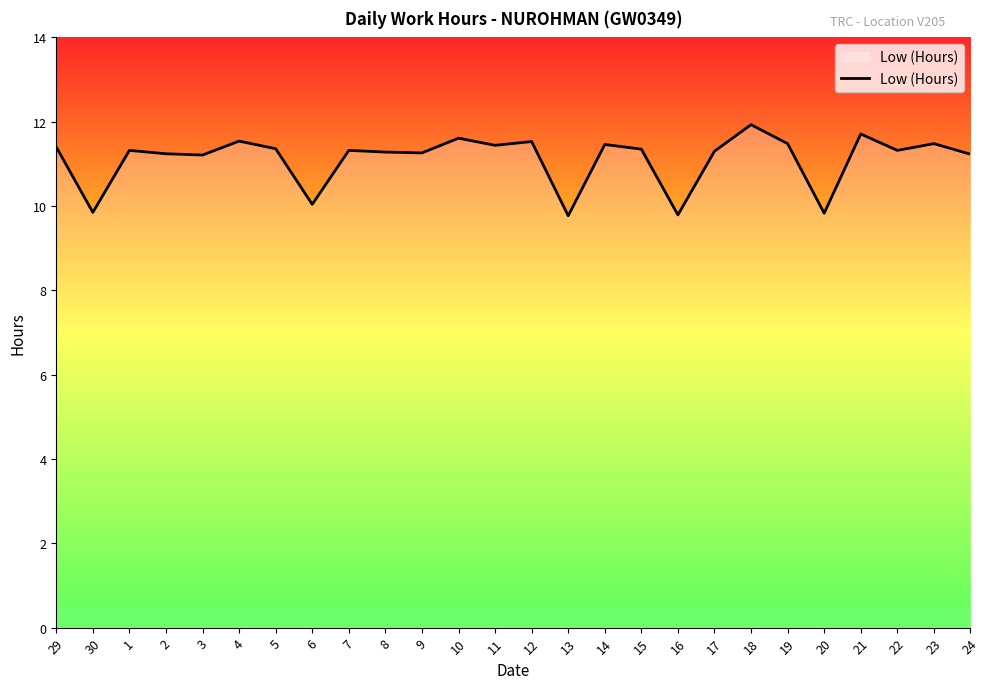

True or false: there are more than 2 points higher than both neighbors.

True